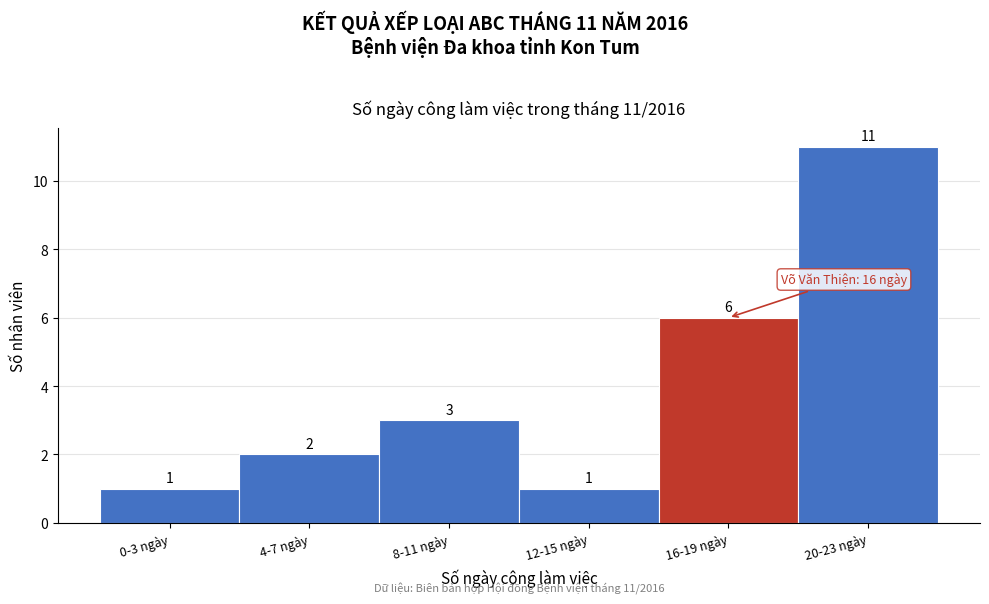

Reading left to right, extract all data points from this chart.

0-3 ngày=1	4-7 ngày=2	8-11 ngày=3	12-15 ngày=1	16-19 ngày=6	20-23 ngày=11